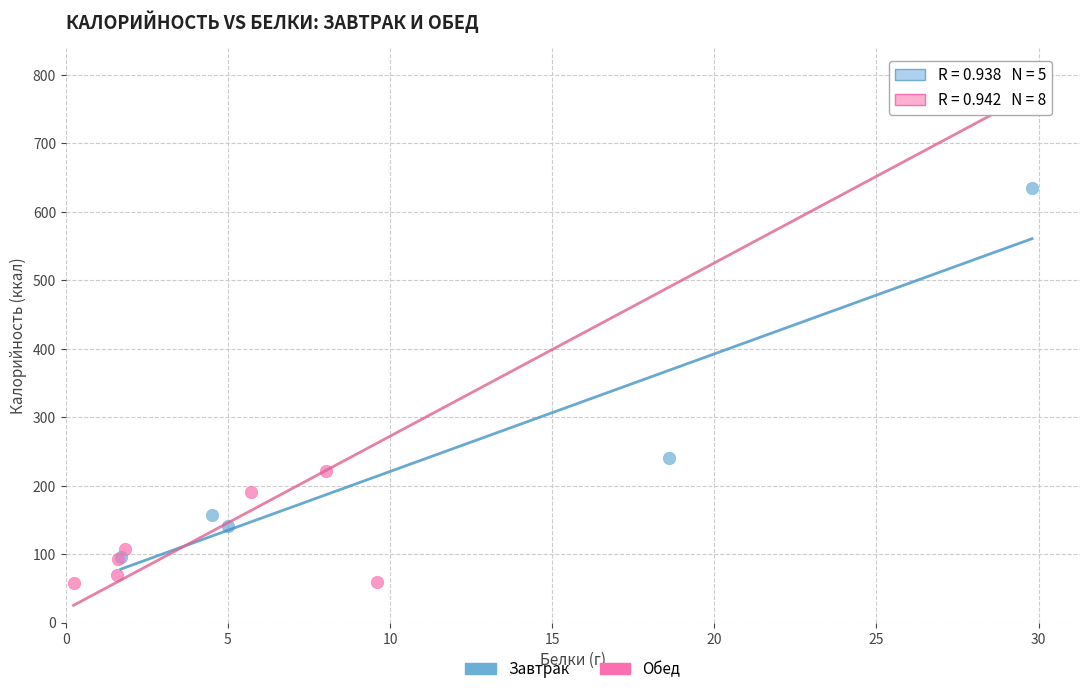

Which series reaches the minimum Y coordinate?

Обед